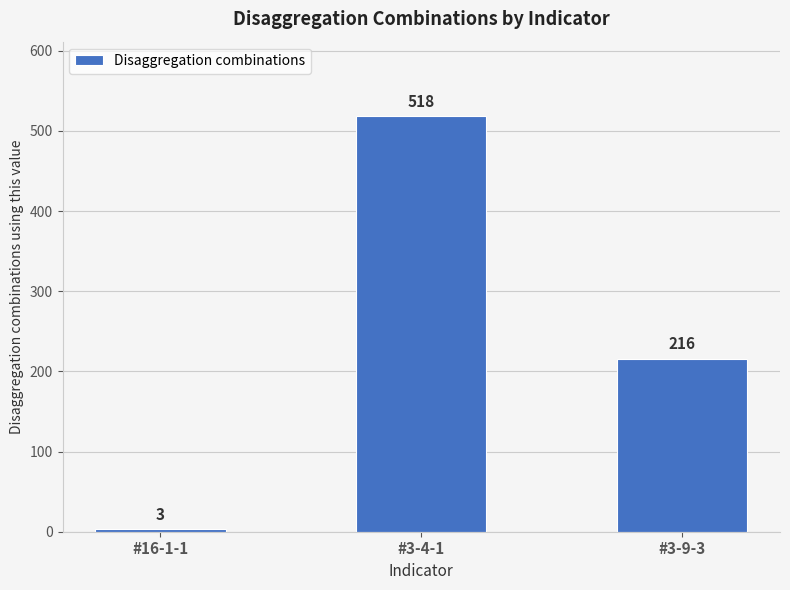

What is the smallest value displayed?

3